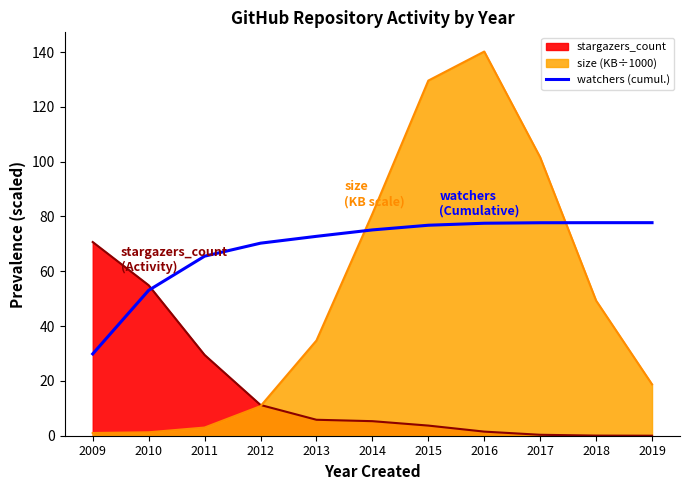

The chart shows a value of 125.8 at 2017. True or false?

False